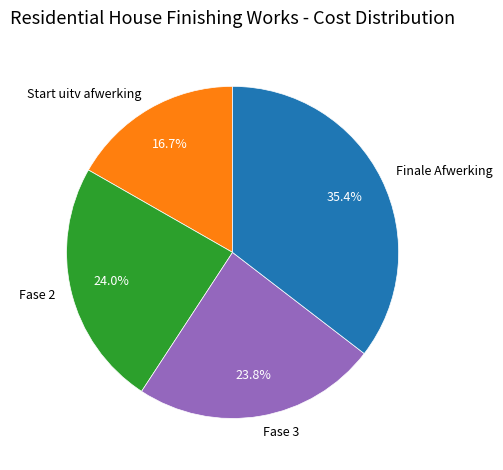

What percentage is the Fase 2 slice, to the nearest percent?

24%